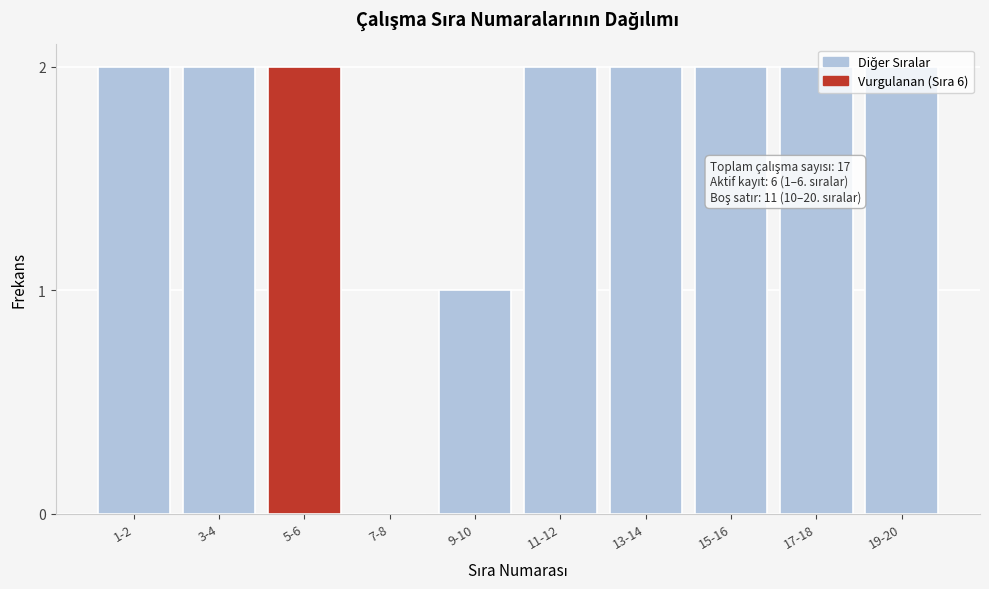

What is the change in value from 7-8 to 17-18?

+2